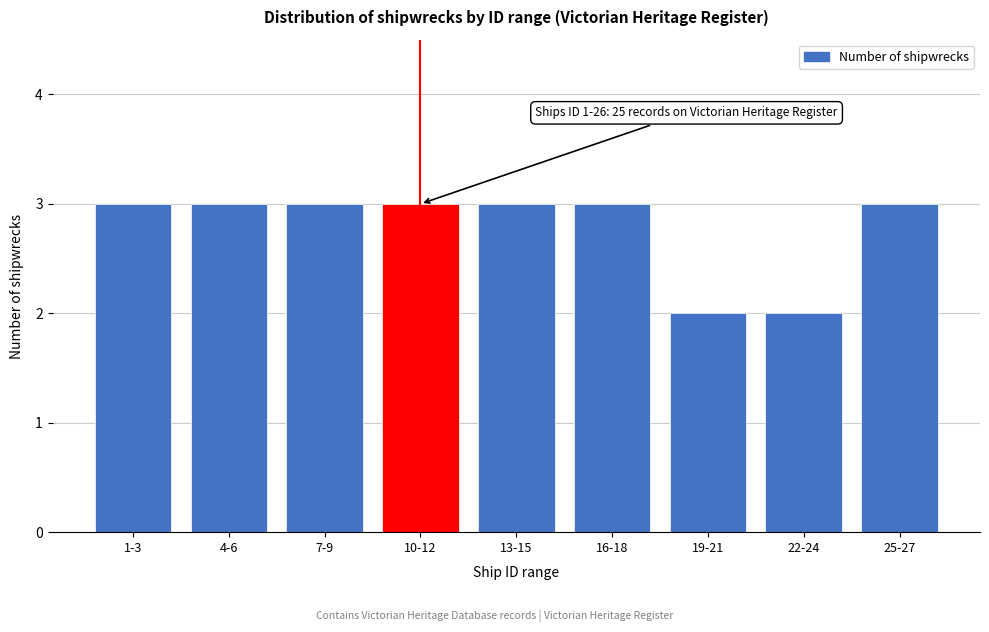

Reading left to right, extract all data points from this chart.

3	3	3	3	3	3	2	2	3